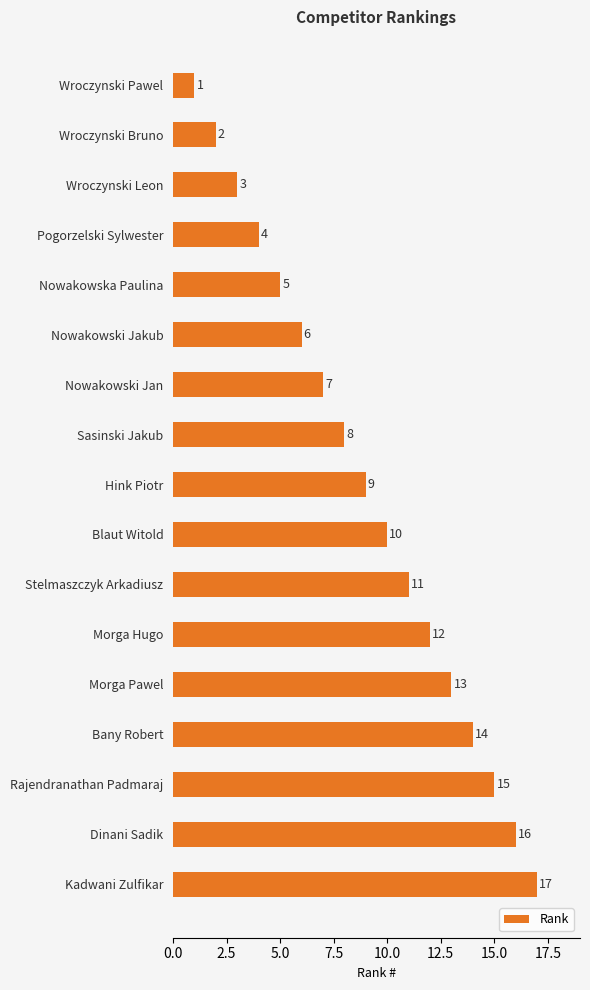

What is the difference between the second highest and minimum values?

15